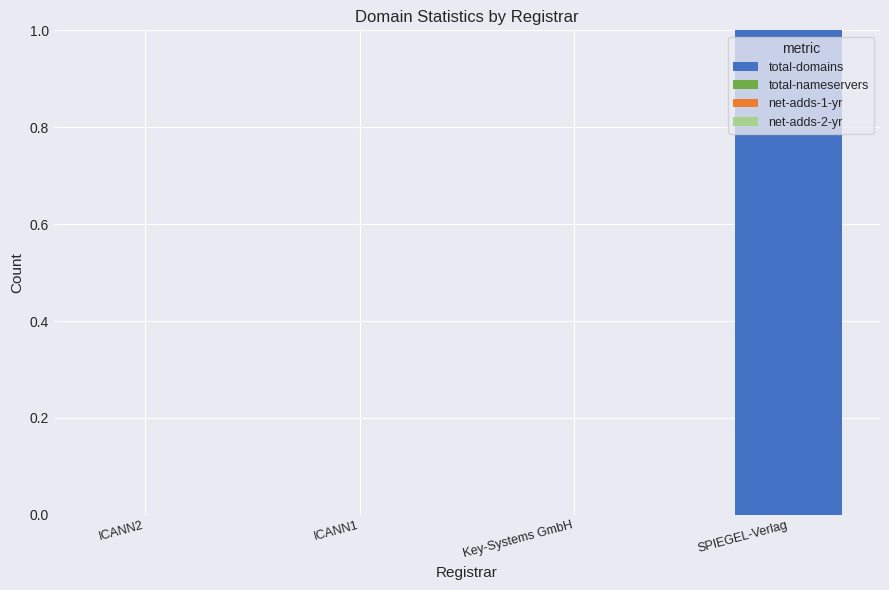

Which has a higher value, Key-Systems GmbH or SPIEGEL-Verlag?

SPIEGEL-Verlag